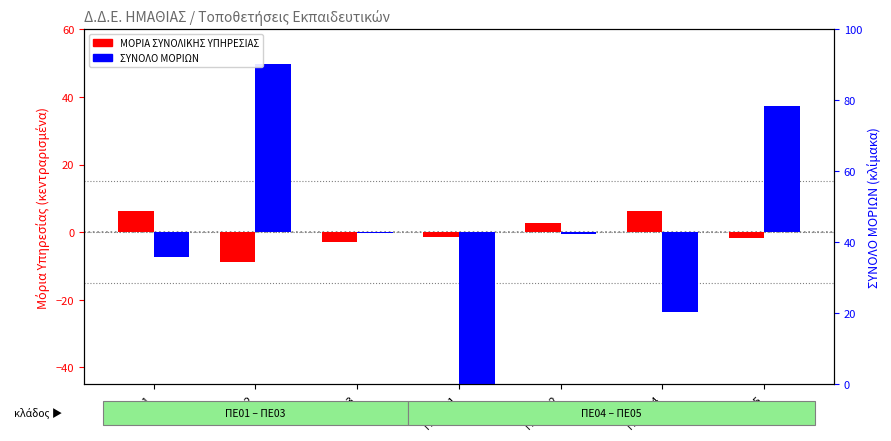

What is the difference between the highest and lowest values at ΠΕ01?

13.6